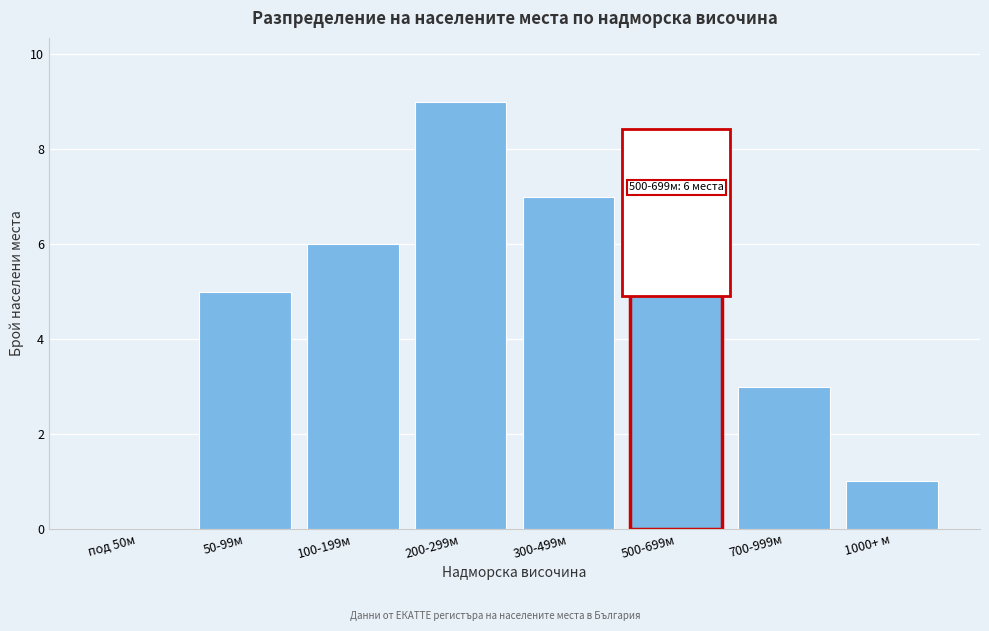

Reading left to right, list all the values displayed in this chart.

под 50м=0	50-99м=5	100-199м=6	200-299м=9	300-499м=7	500-699м=6	700-999м=3	1000+ м=1